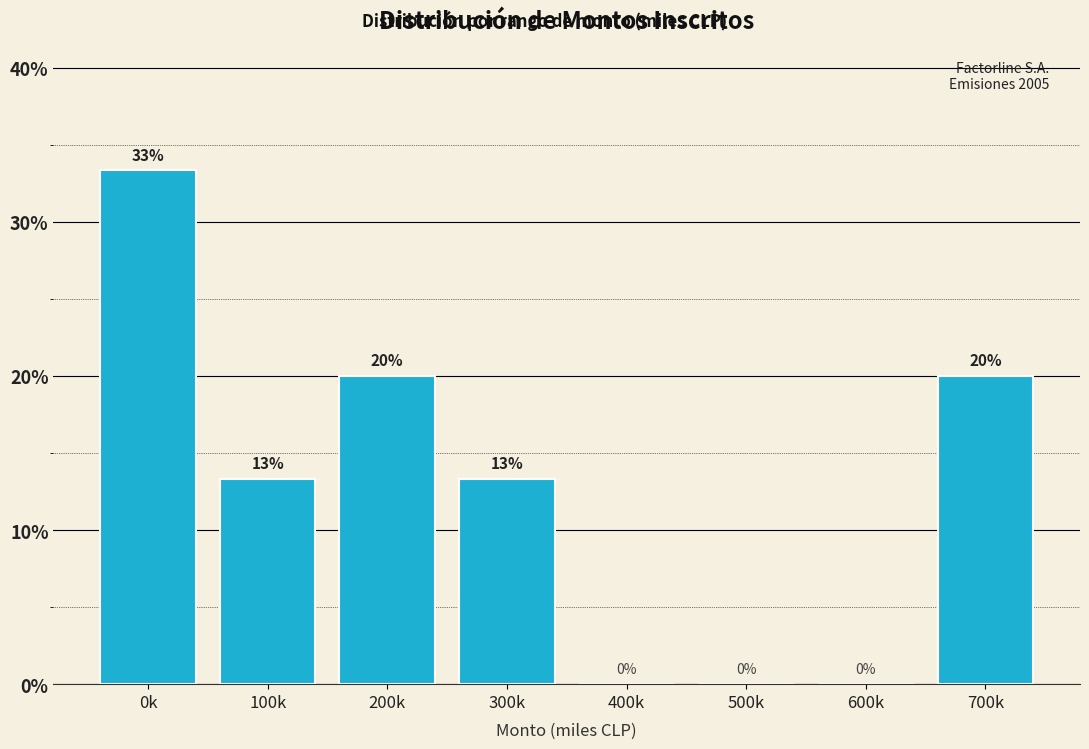

What is the ratio of the value at 0k to the value at 100k?

2.5